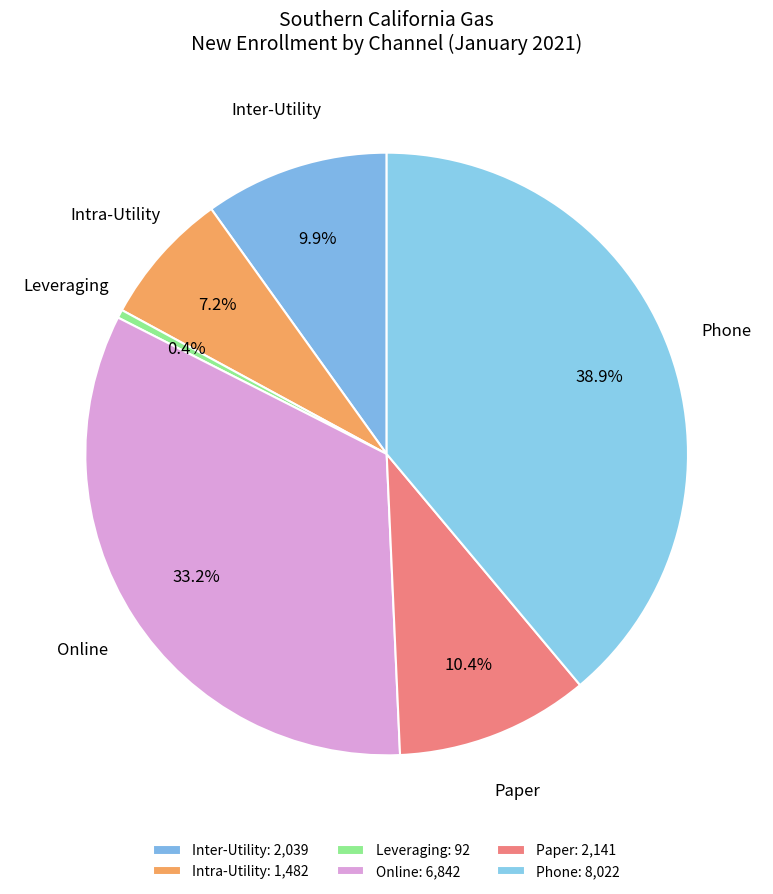

Between Leveraging and Paper, which is larger?

Paper